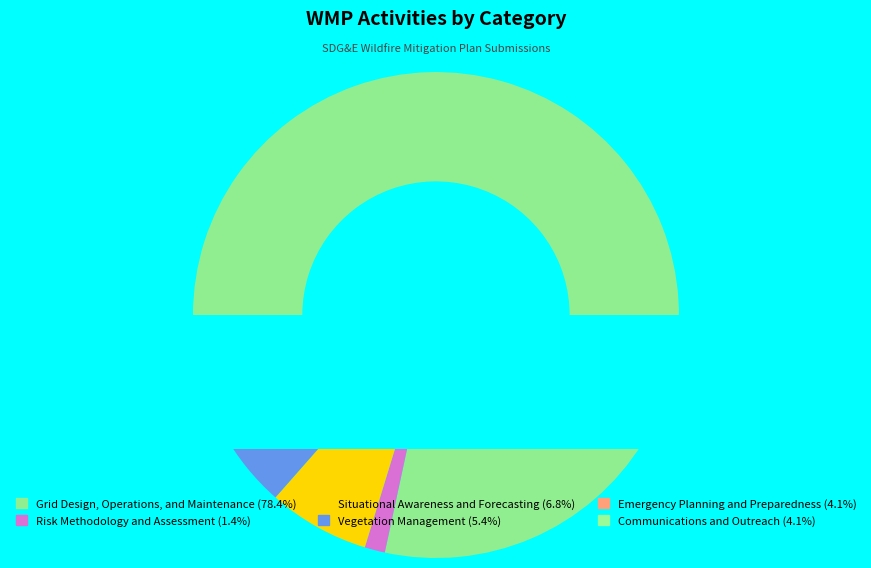

Which has a higher value, Emergency Planning and Preparedness or Situational Awareness and Forecasting?

Situational Awareness and Forecasting